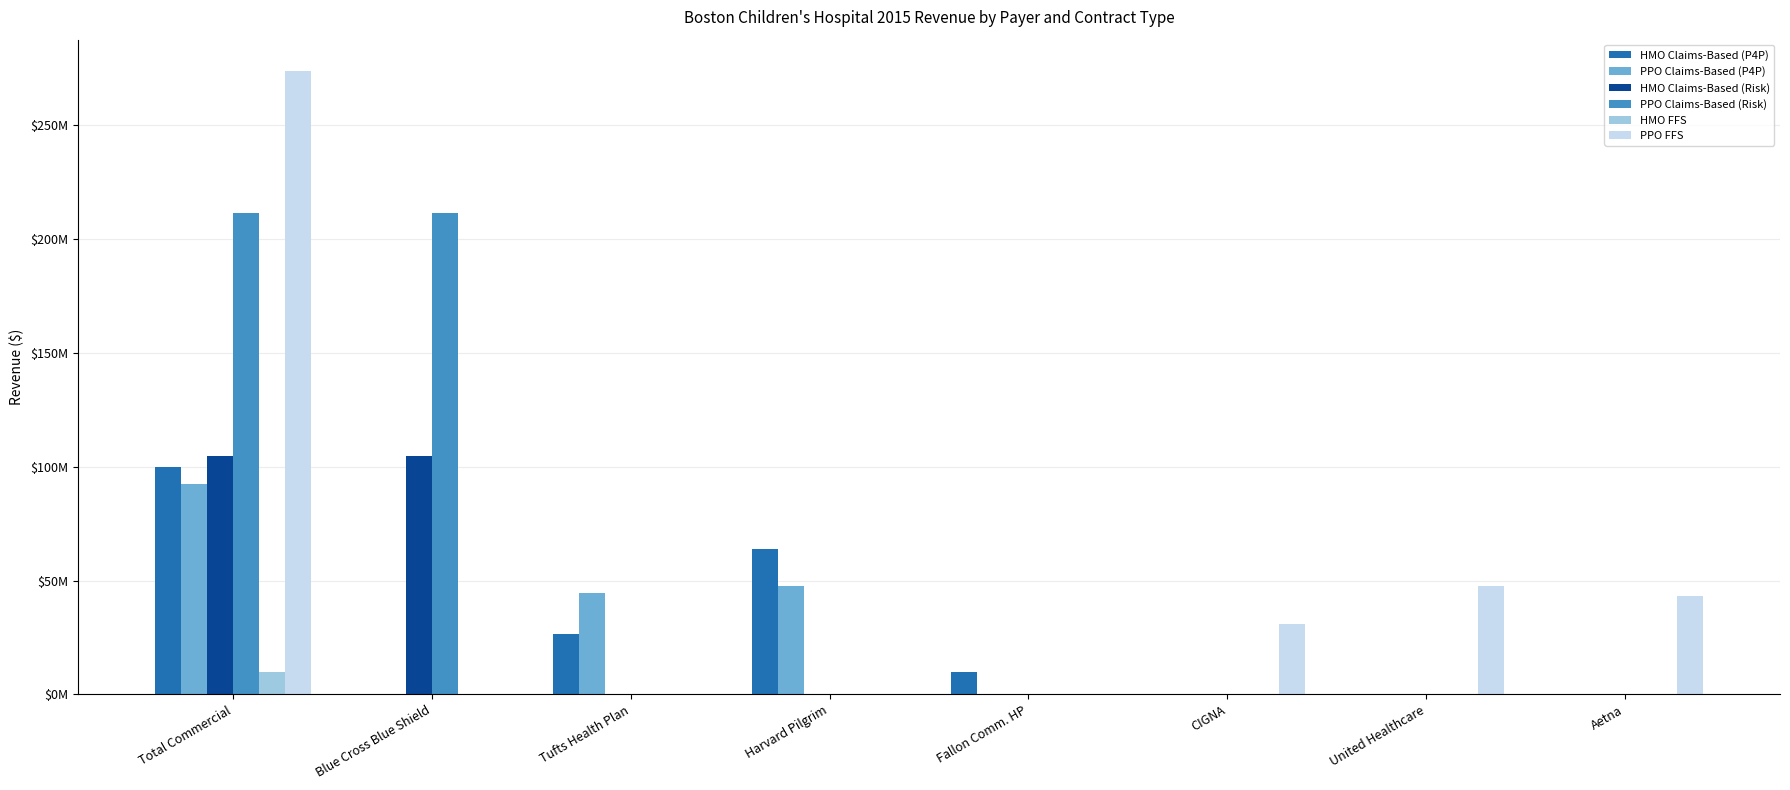

List the series in order of their peak value, lowest first.

HMO FFS, PPO Claims-Based (P4P), HMO Claims-Based (P4P), HMO Claims-Based (Risk), PPO Claims-Based (Risk), PPO FFS